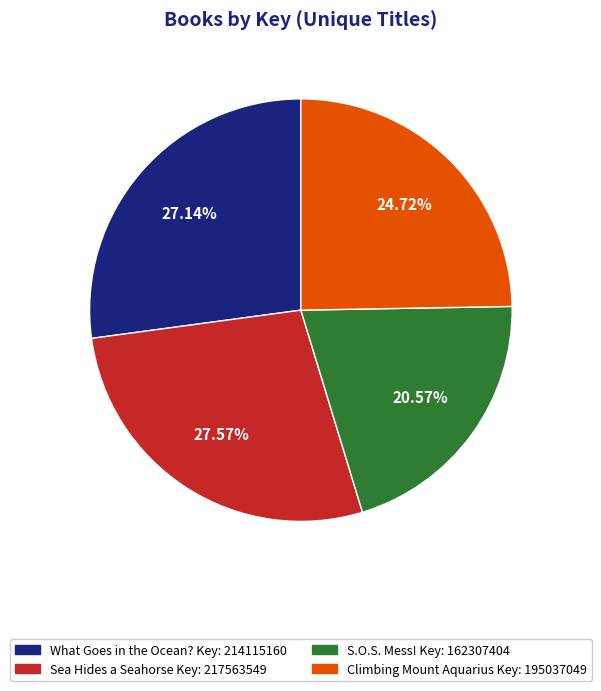

To the nearest percent, what is the difference between the largest and smallest slice percentages?

7%